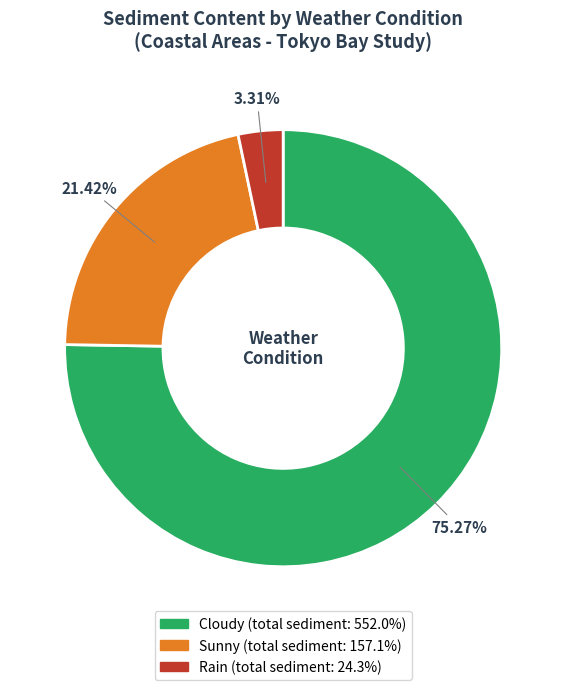

Combined, what portion of the pie is Cloudy and Sunny?

96.7%